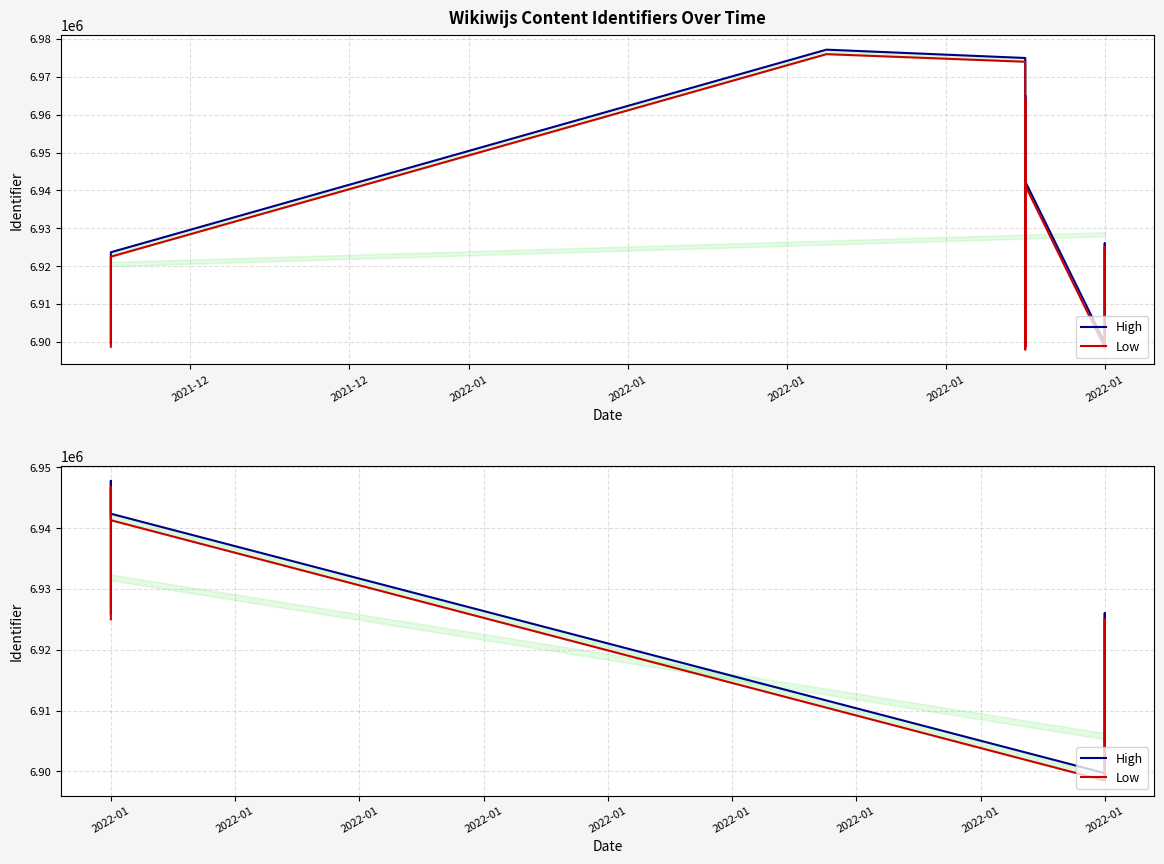

True or false: High and Low cross at least once.

False